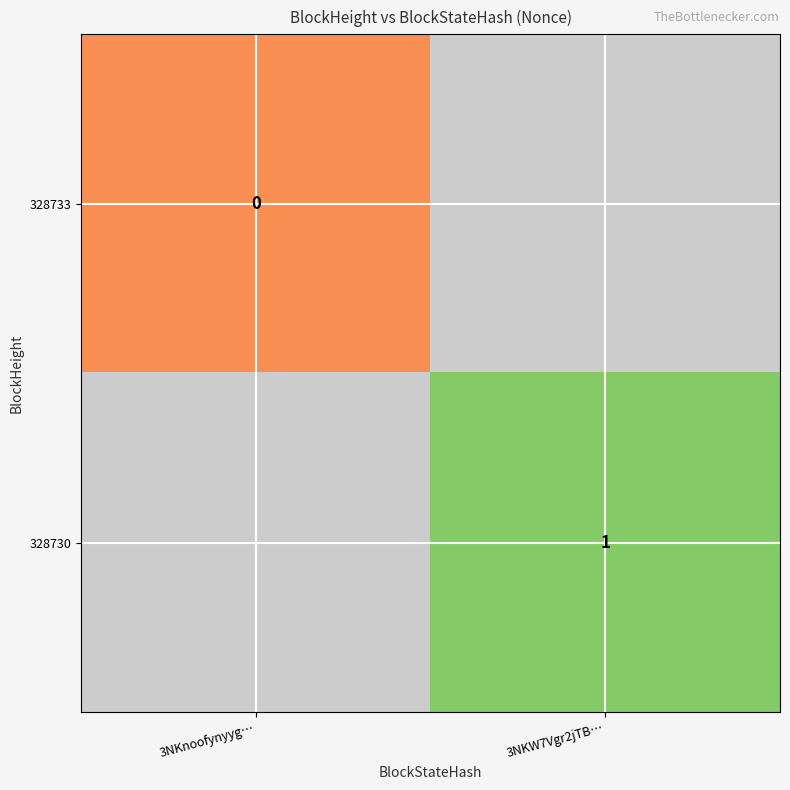

Count the number of data series in this chart.

2